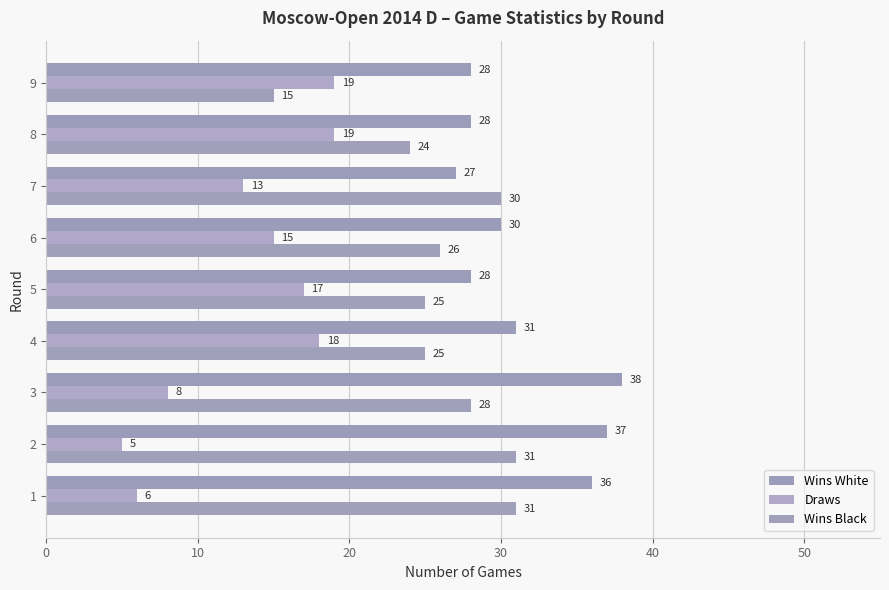

How many distinct data groups are displayed?

3